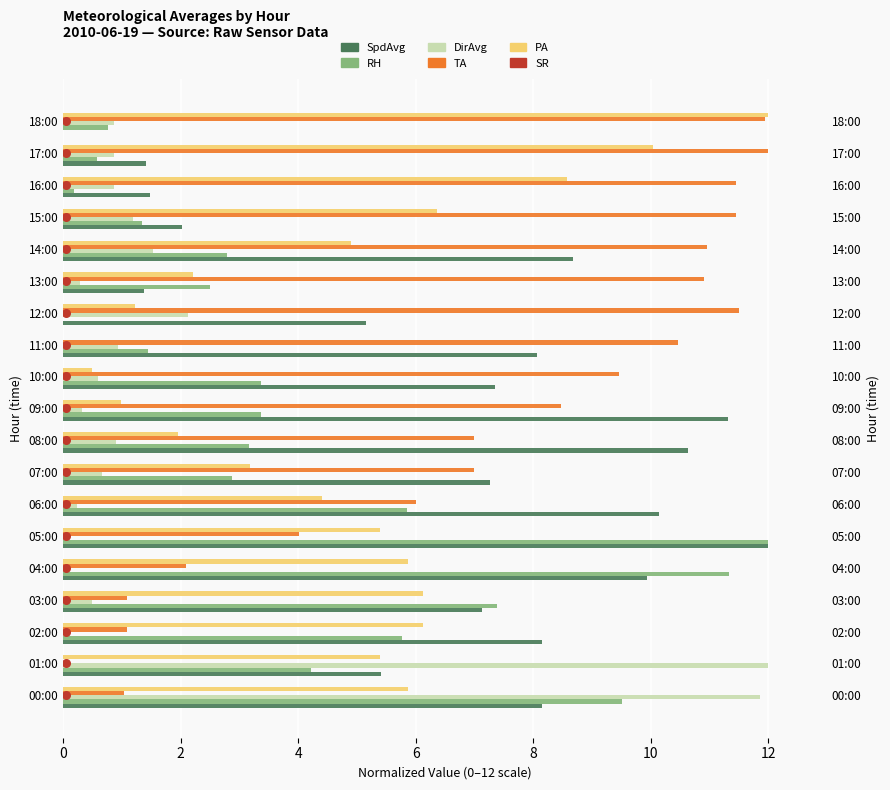

At how many categories does at least one series exceed 7?

19